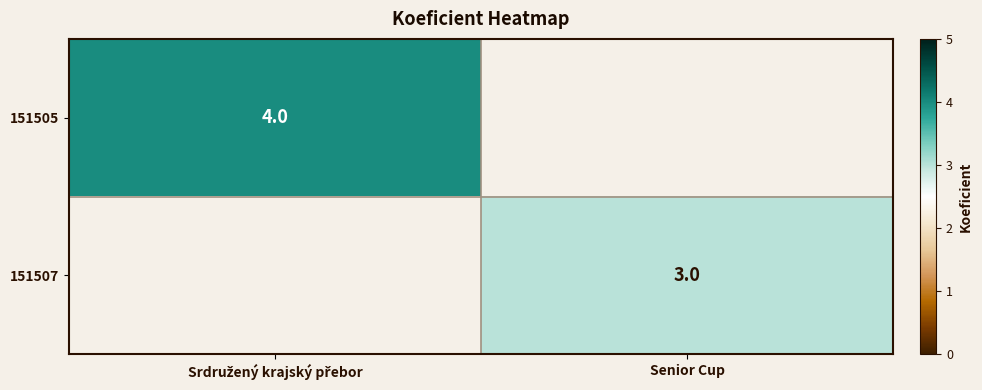

The 151507 series shows 5.1 at Senior Cup. True or false?

False